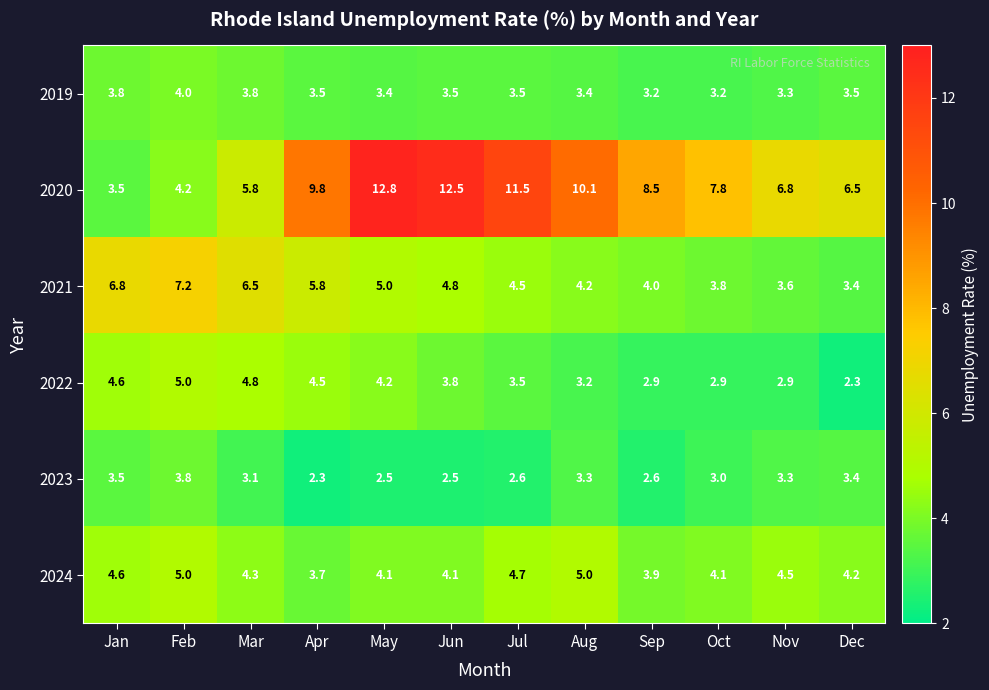

What is the difference between the maximum and second lowest values in the 2023 series?

1.3